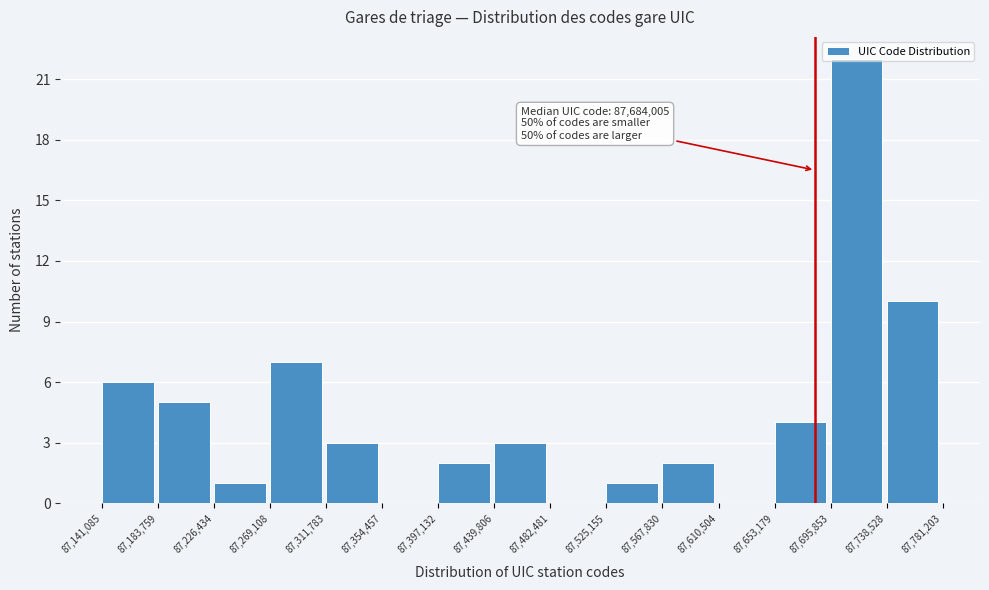

Over which range of the x-axis is the bar tallest?

87,695,853 to 87,738,528